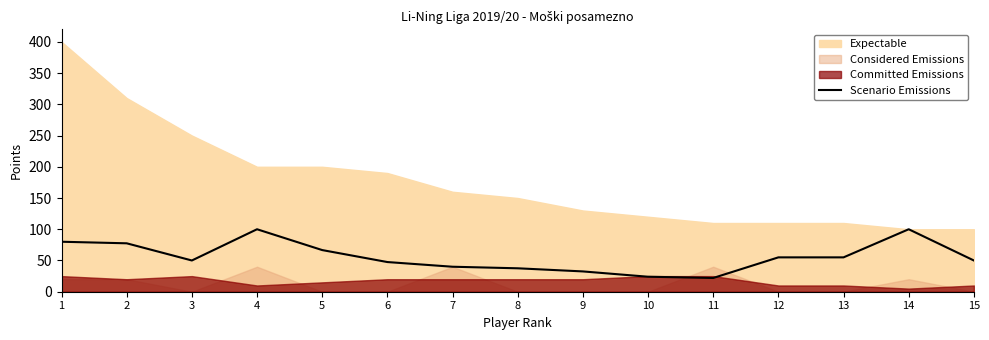

How many interior local valleys (lower than both neighbors) does the data have?

2